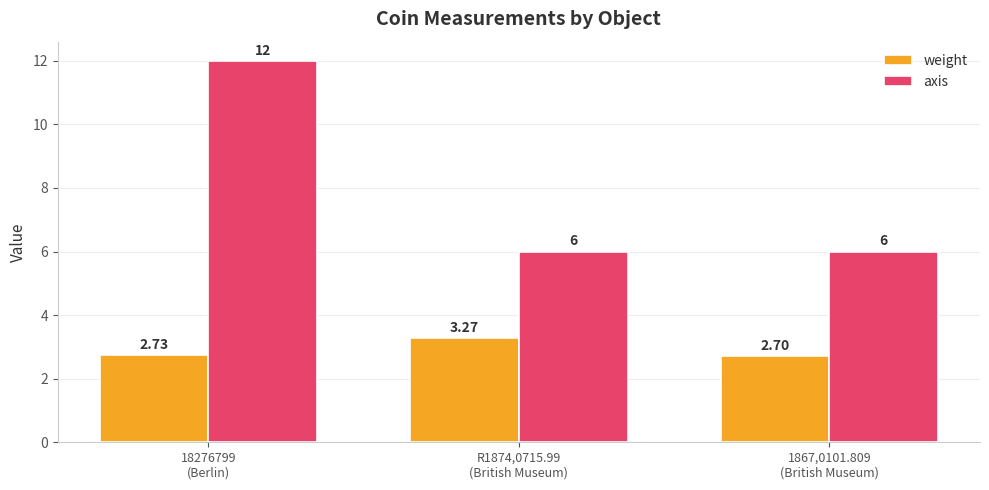

What is the sum of all axis values?

24.0